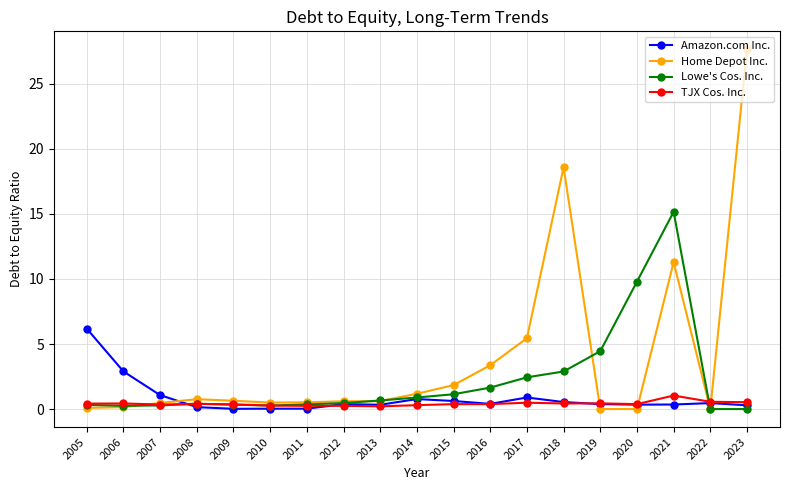

At which label does Home Depot Inc. reach its peak?

2023